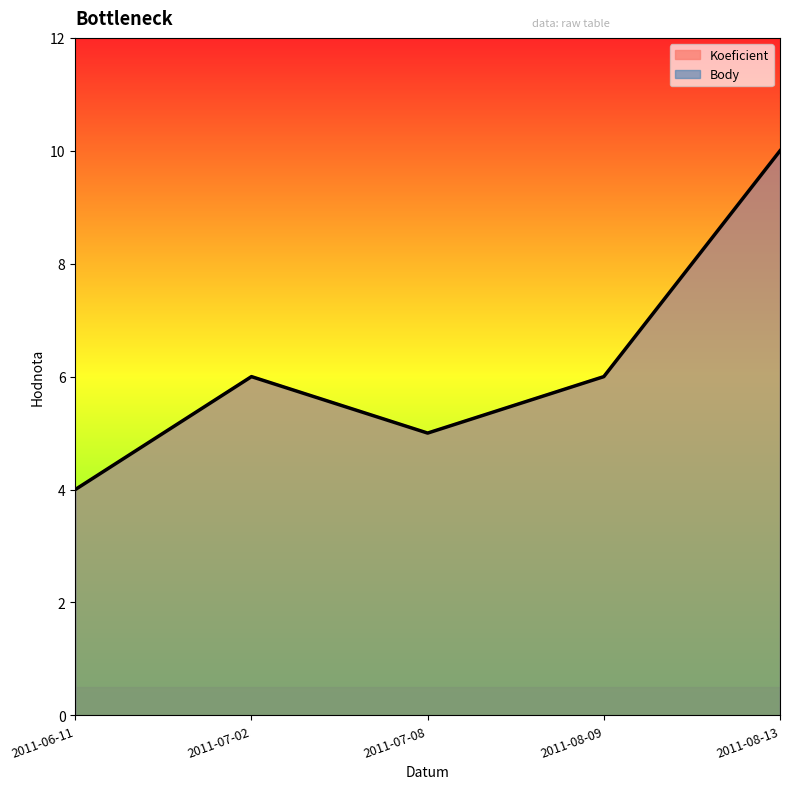

Is it true that Koeficient equals 8 at 2011-07-08?

False